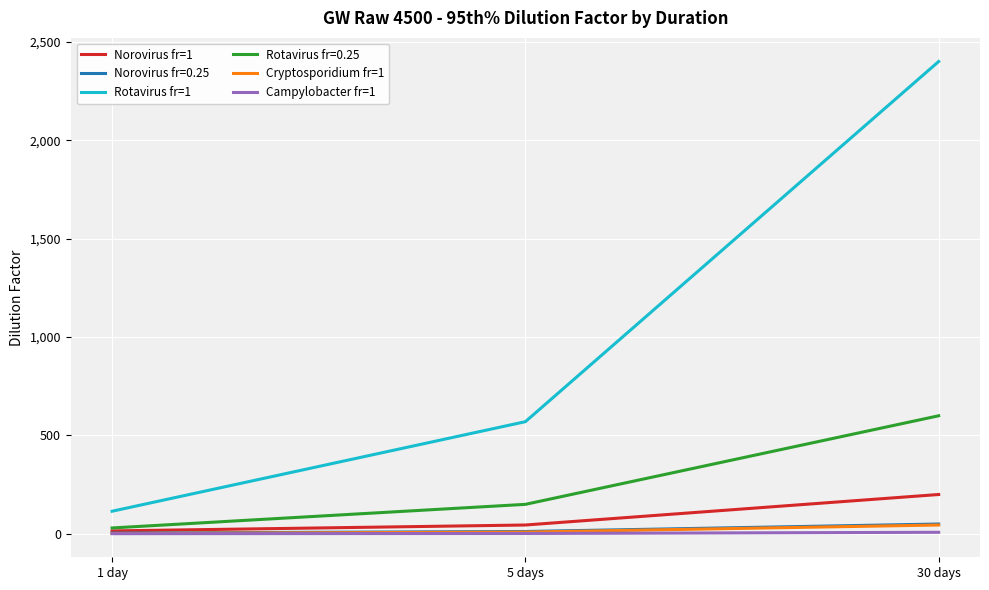

Which series has the largest range (max minus min)?

Rotavirus fr=1